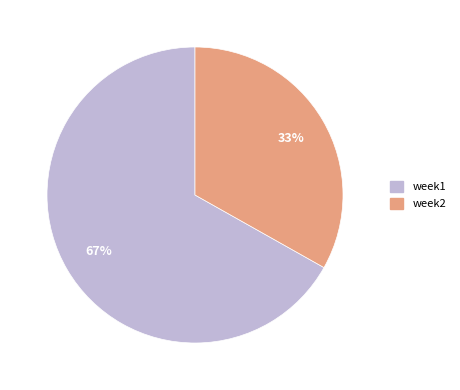

Is it true that week1 is 67% of the pie?

True